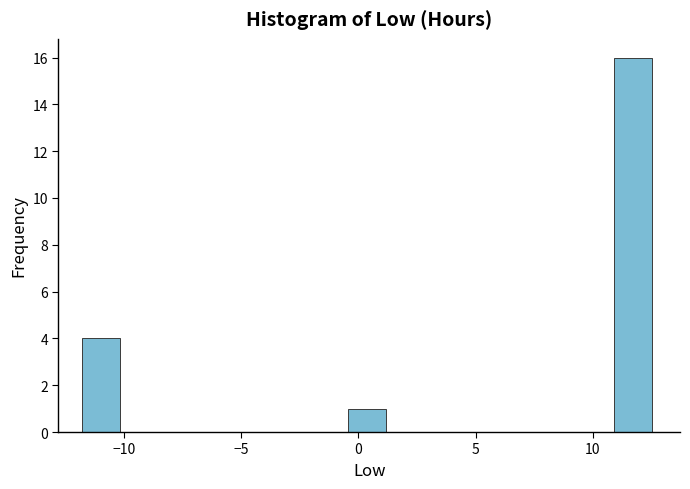

Around what value on the x-axis is the tallest bar? Give the approximate position of its centre, as read against the axis.

11.5